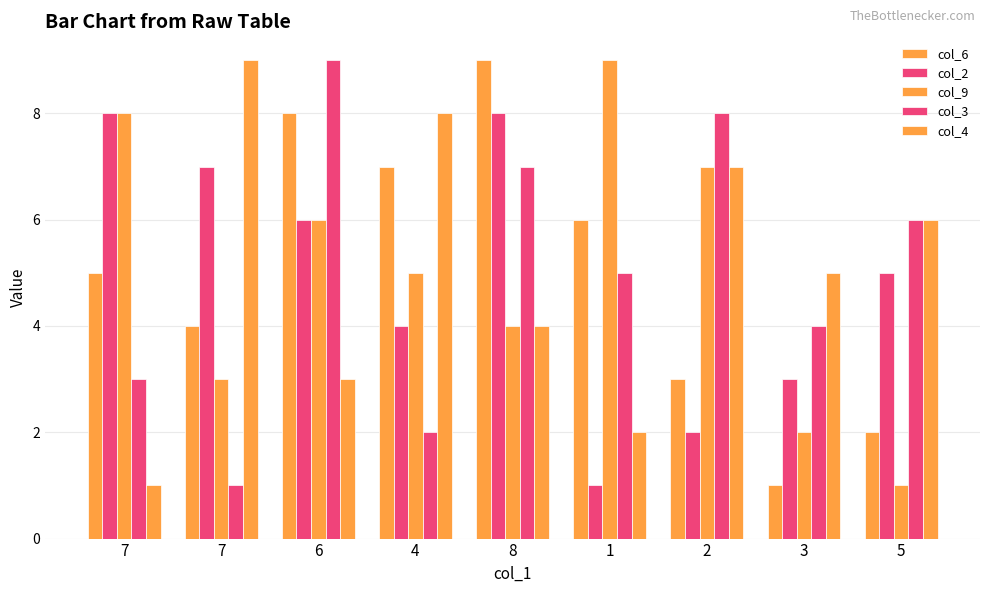

Reading left to right, what are all the values shown in this chart?

col_6: 5	4	8	7	9	6	3	1	2
col_2: 8	7	6	4	8	1	2	3	5
col_9: 8	3	6	5	4	9	7	2	1
col_3: 3	1	9	2	7	5	8	4	6
col_4: 1	9	3	8	4	2	7	5	6